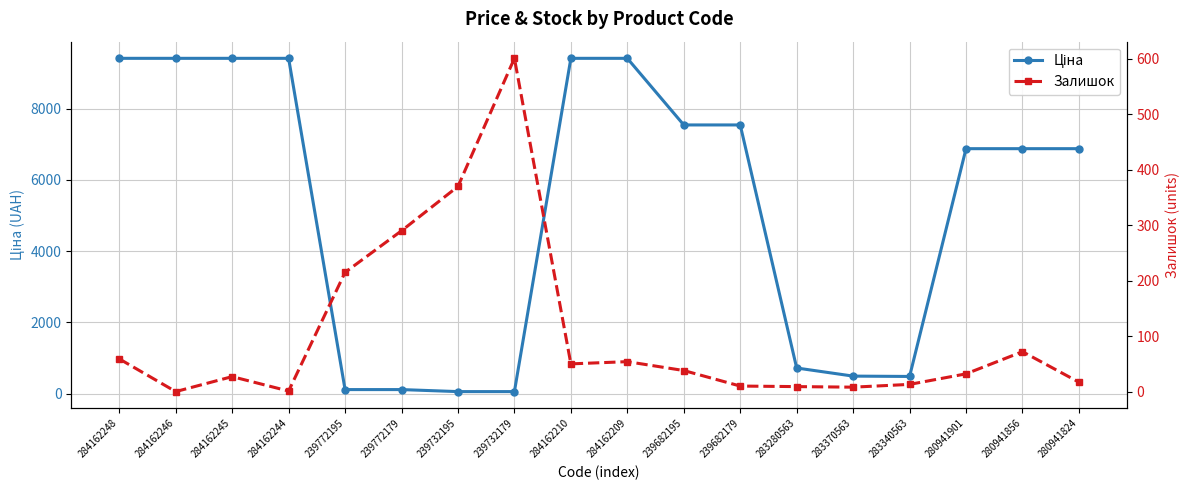

At how many categories does at least one series exceed 521?

13